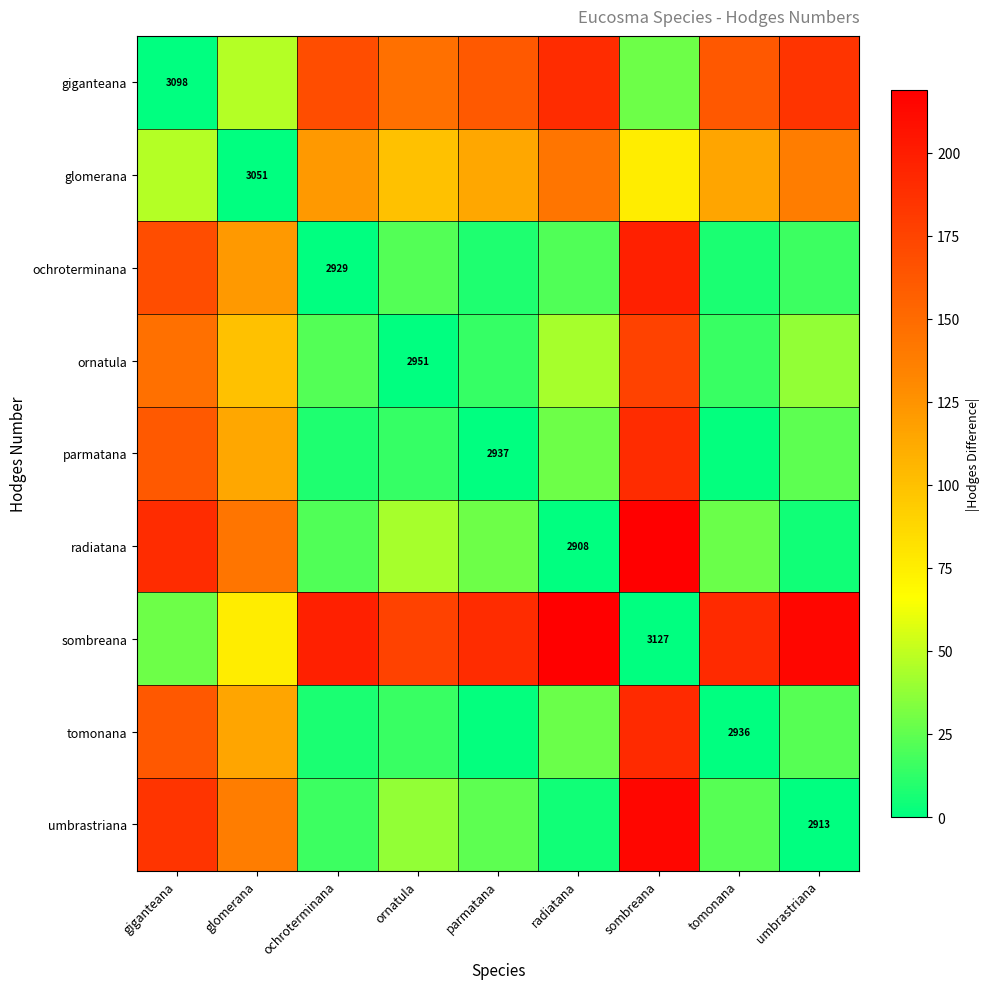

The value of ochroterminana at ochroterminana is 2929. True or false?

True